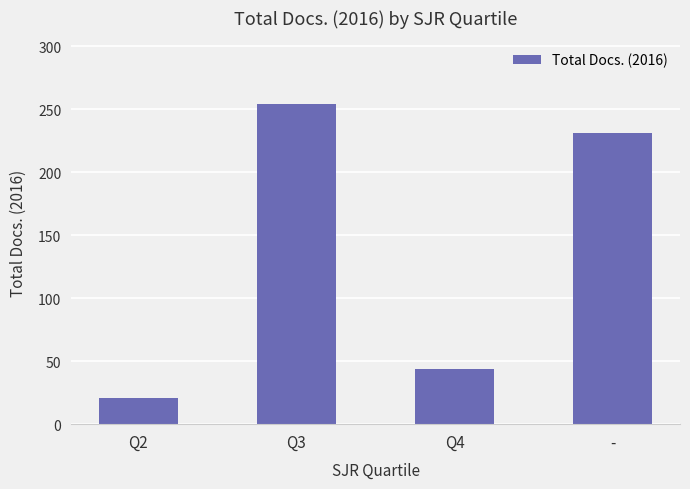

What is the difference between the maximum and minimum values?

233